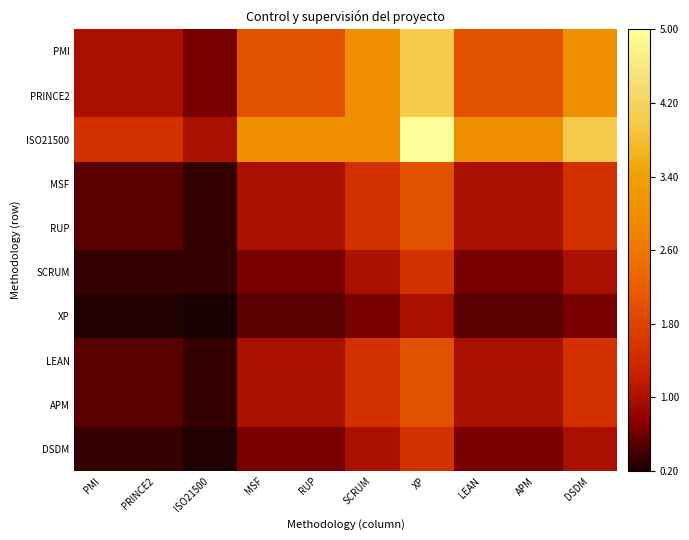

Rank the series at XP from lowest to highest value.

XP, SCRUM, DSDM, MSF, RUP, LEAN, APM, PMI, PRINCE2, ISO21500